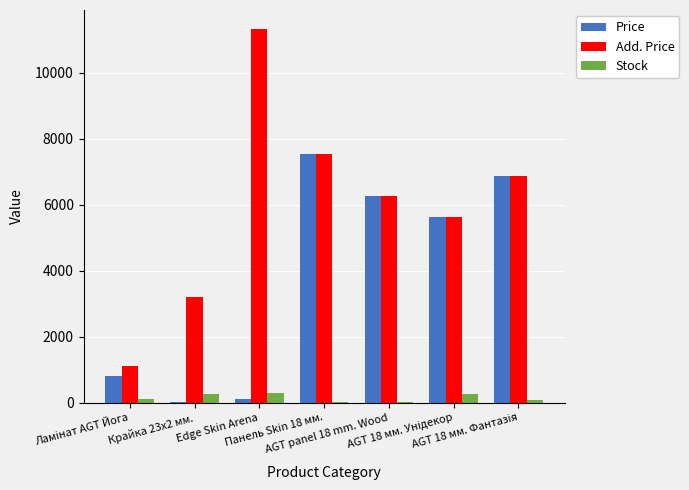

Which series has the largest total across all categories?

Add. Price